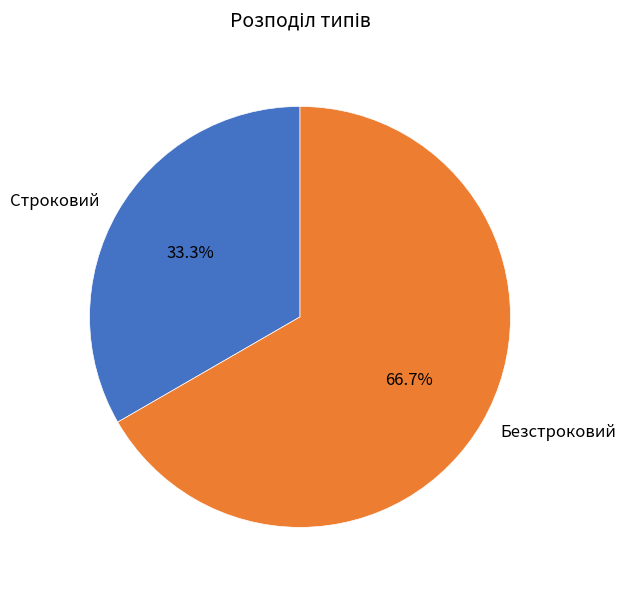

Is there a majority slice in this chart?

Yes